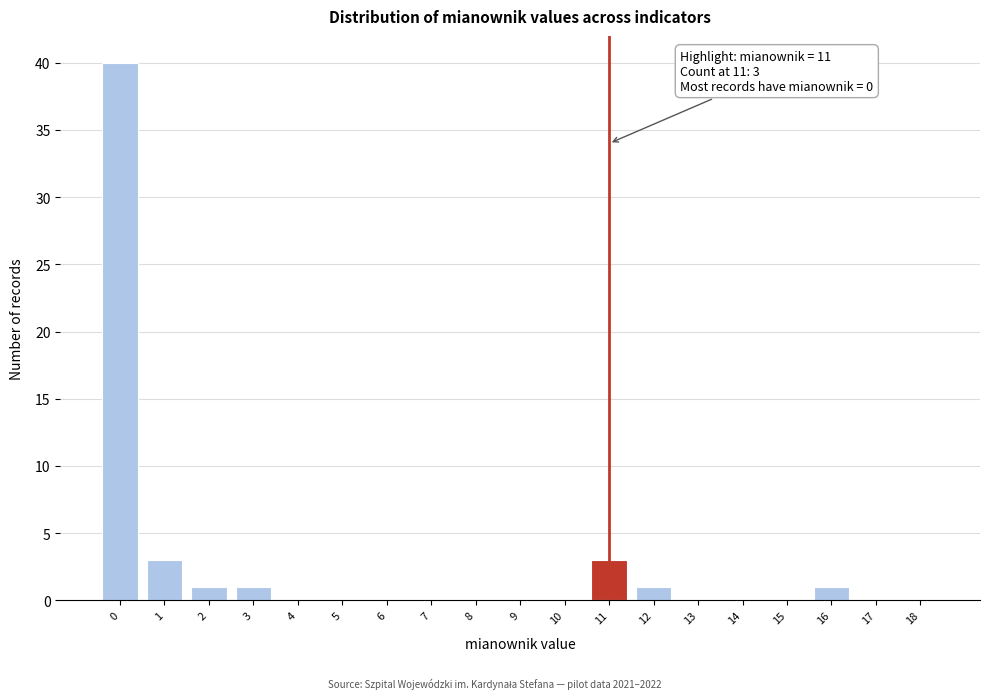

Reading left to right, transcribe all the data shown in this chart.

0=40	1=3	2=1	3=1	4=0	5=0	6=0	7=0	8=0	9=0	10=0	11=3	12=1	13=0	14=0	15=0	16=1	17=0	18=0